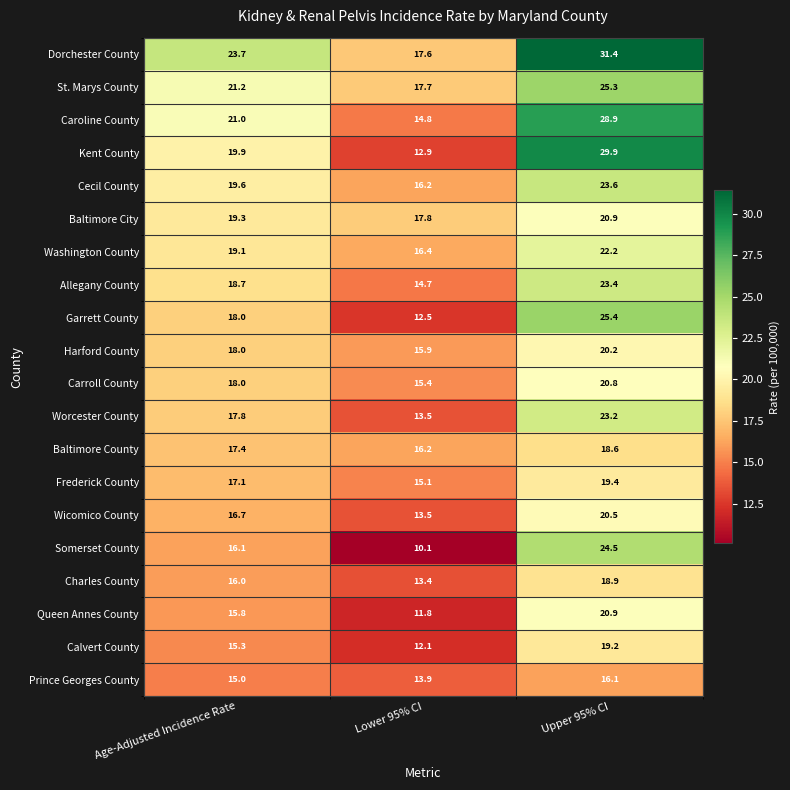

What is the average value of the Allegany County series?

18.9